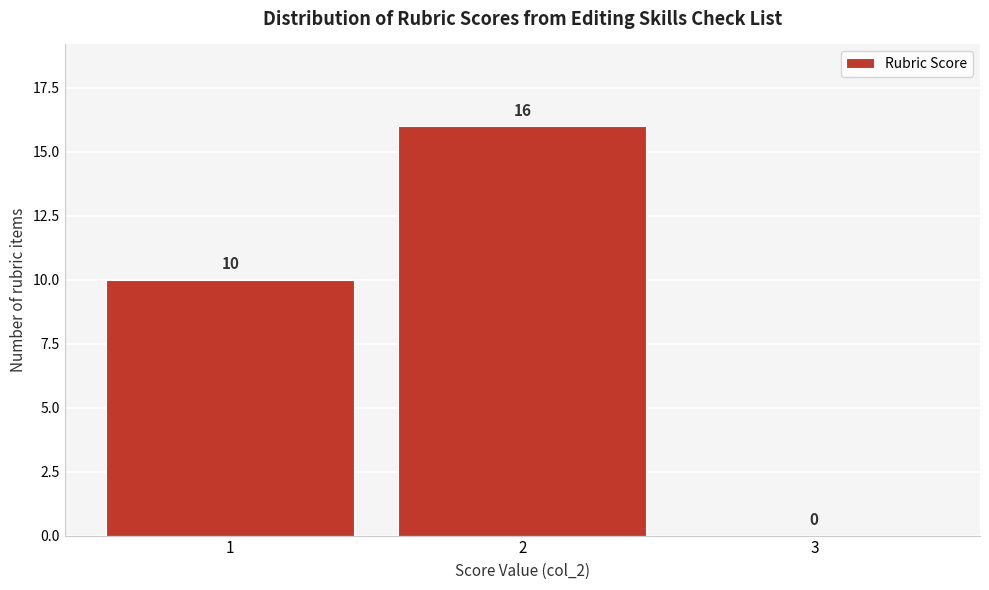

Reading left to right, transcribe this chart: for each bar, give the range it covers on the x-axis and its height.

0.5 to 1.5: 10
1.5 to 2.5: 16
2.5 to 3.5: 0